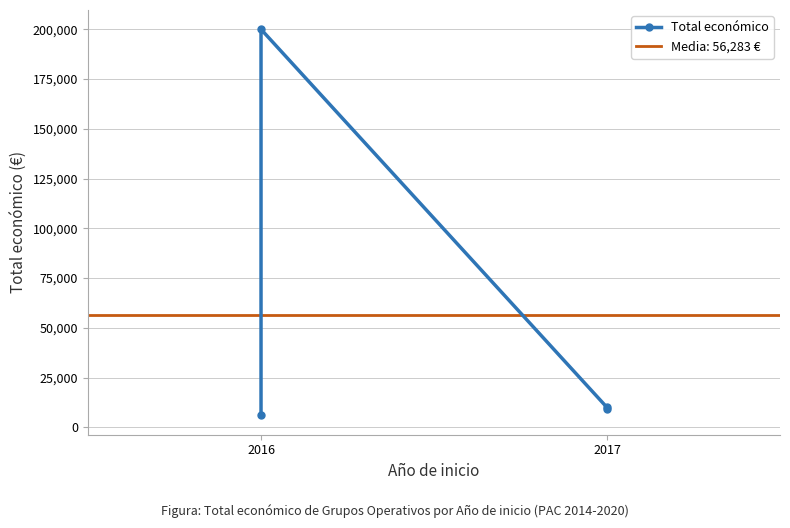

Read the value at 2016.

6000